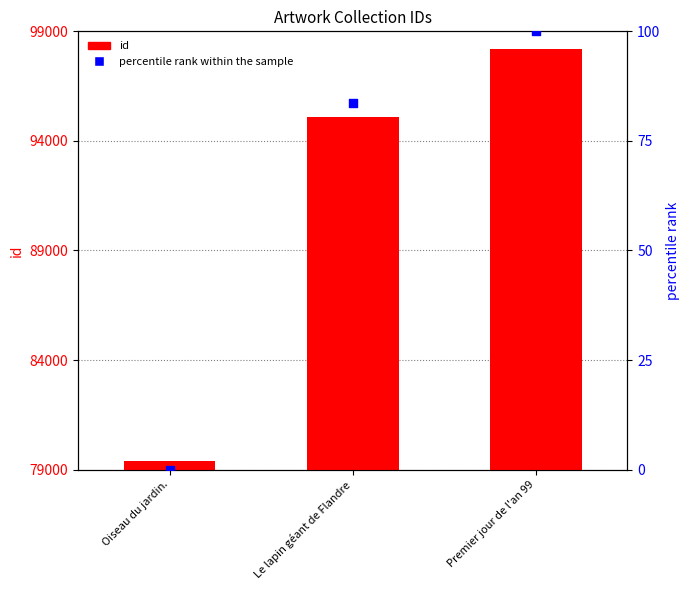

Which series has the largest Y range (max minus min)?

id